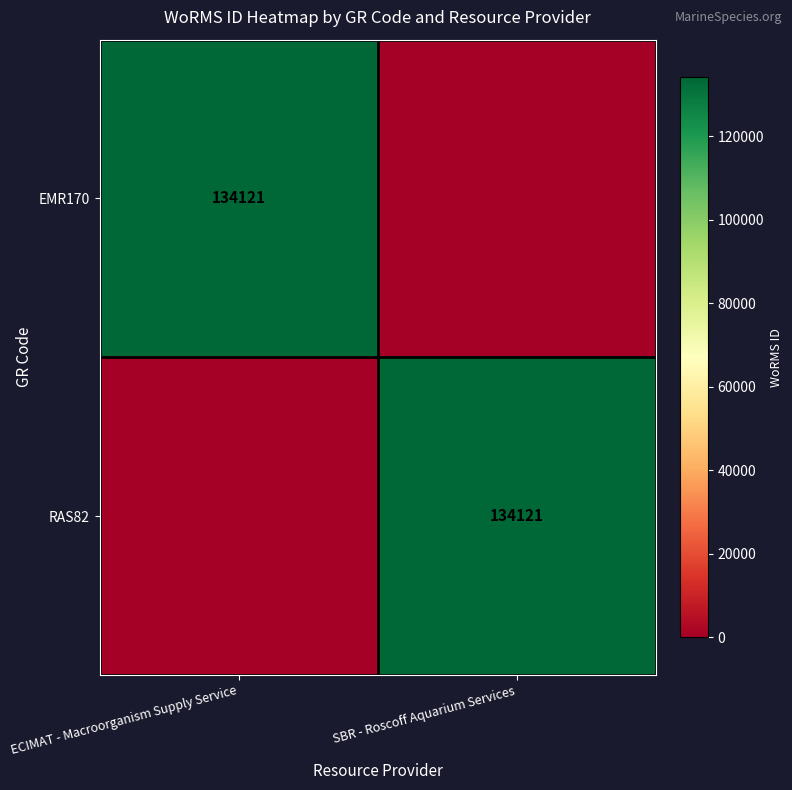

What is the greatest value displayed?

134121